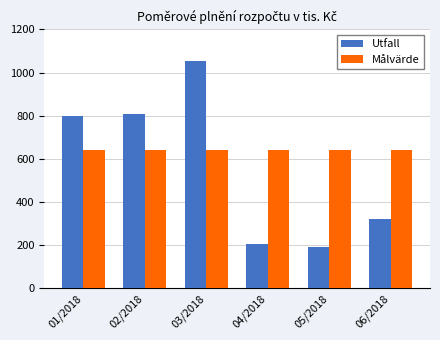

What is the difference between the highest and lowest values at 02/2018?

167.4